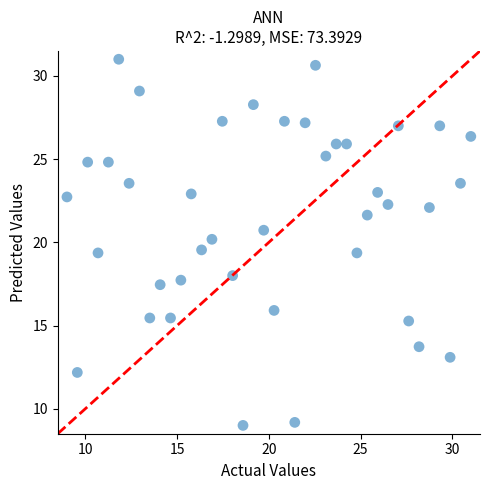

What is the range of Y values (max minus min)?

22.0